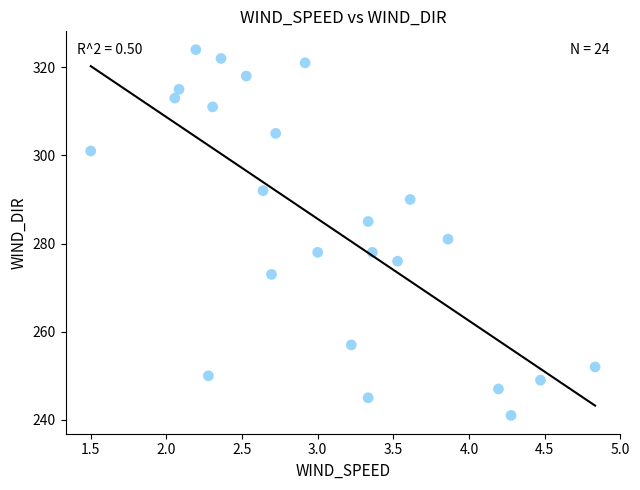

What Y value in the scatter plot is closest to 282?

281